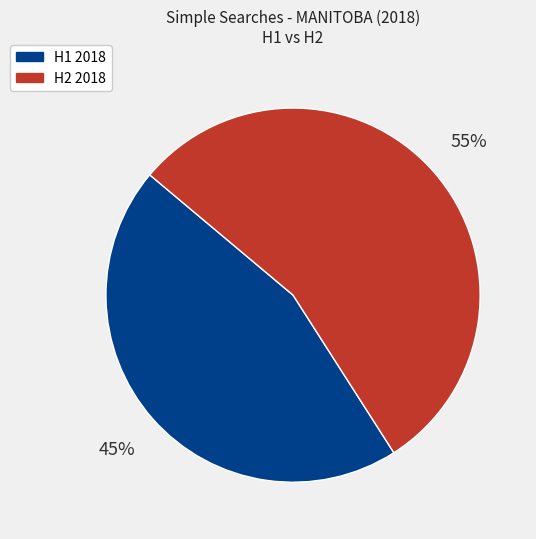

To the nearest percent, what is the average slice percentage?

50%